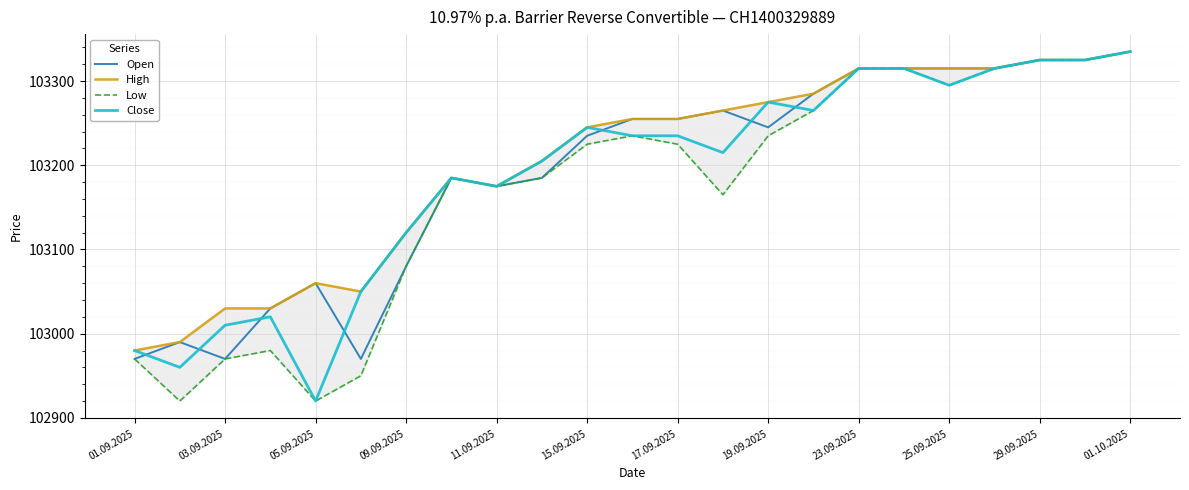

What is the highest value of the Close series?

103335